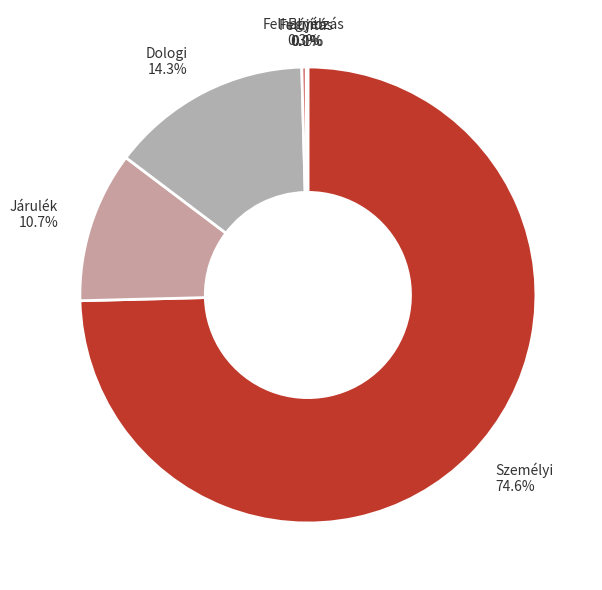

Approximately how many times larger is the value at Járulék compared to Felhalmozás?

32.9